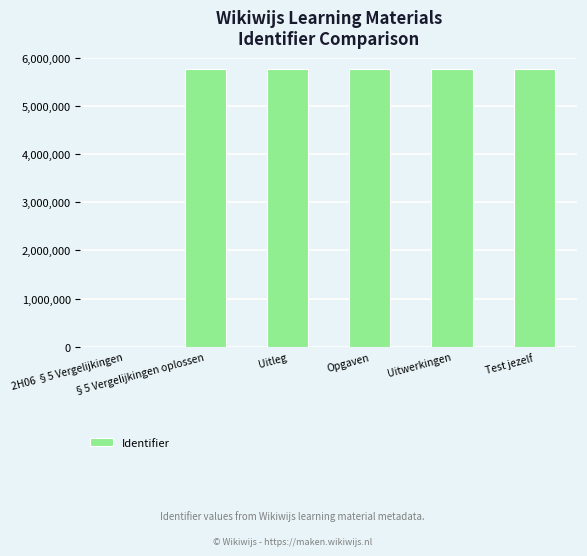

What is the greatest value displayed?

5755661